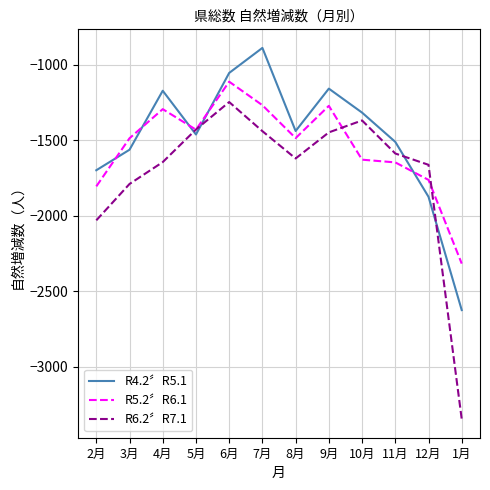

Which series changed the most between 7月 and 11月?

R4.2〞R5.1